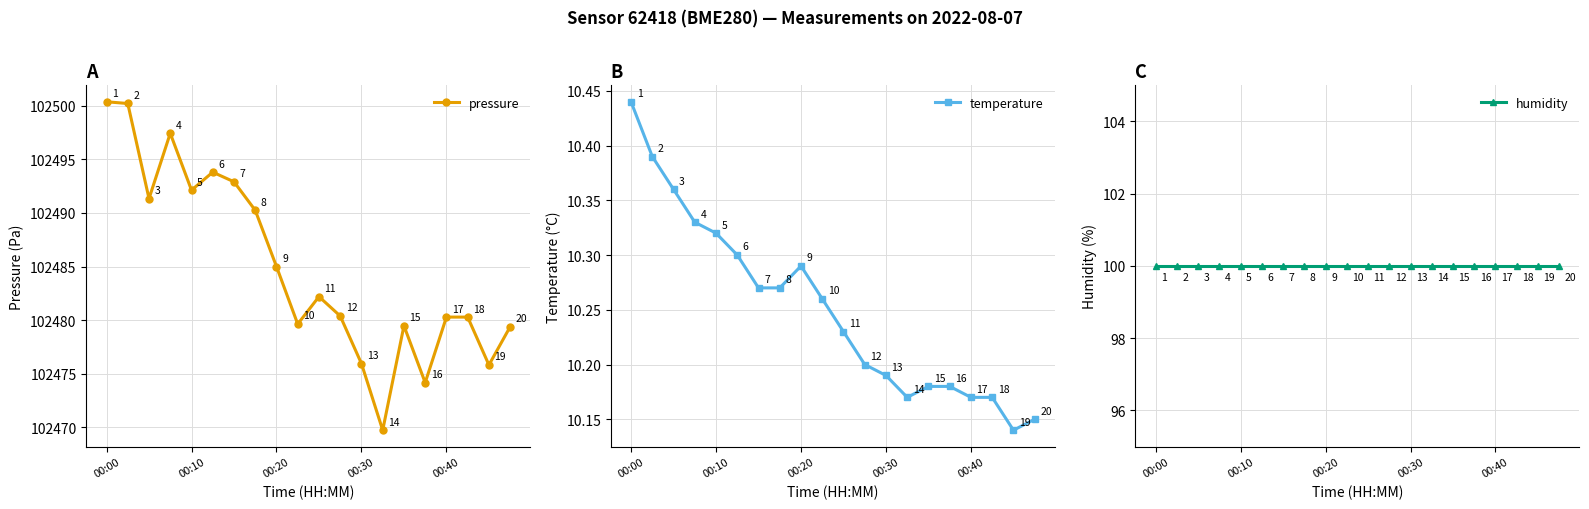

In pressure, how many points are lower than both neighbors (excluding endpoints)?

6